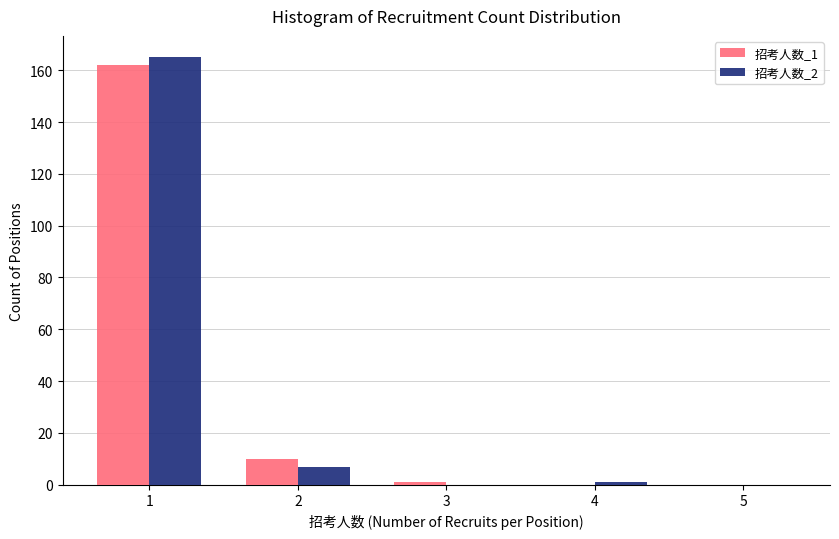

Reading right to left, transcribe all the data shown in this chart.

招考人数_1: 5=0	4=0	3=1	2=10	1=162
招考人数_2: 5=0	4=1	3=0	2=7	1=165